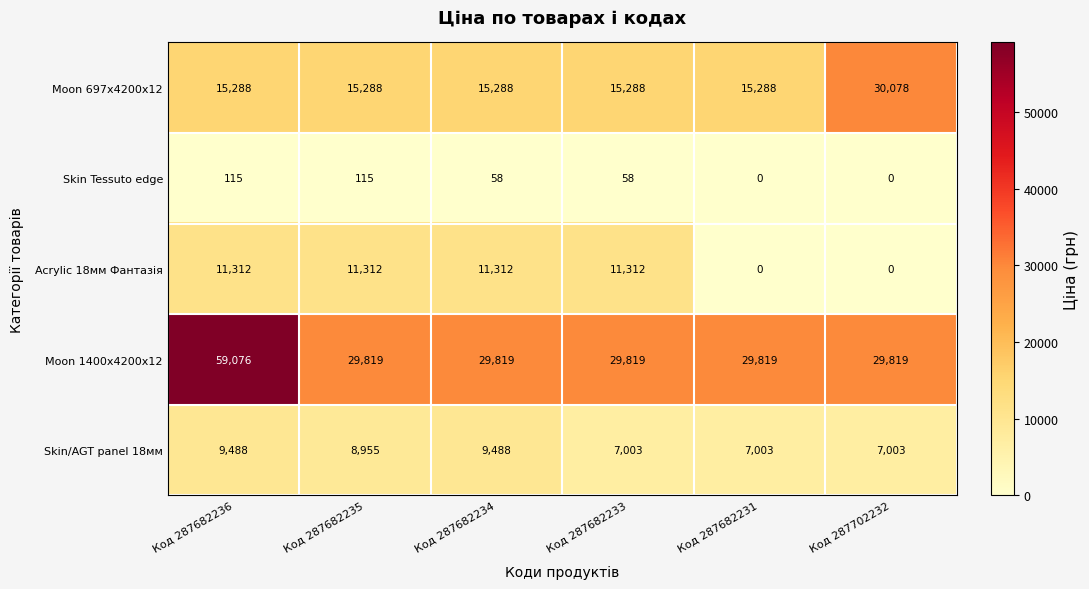

What value does the Moon 697x4200x12 series have at Код 287682236, to the nearest 10?

15290